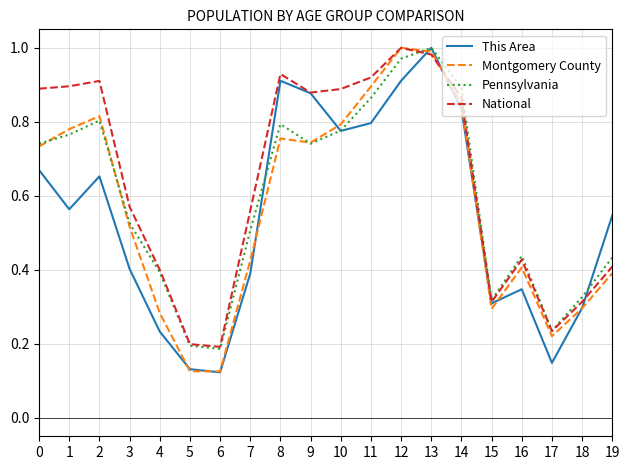

At which category does This Area reach its first local valley?

1